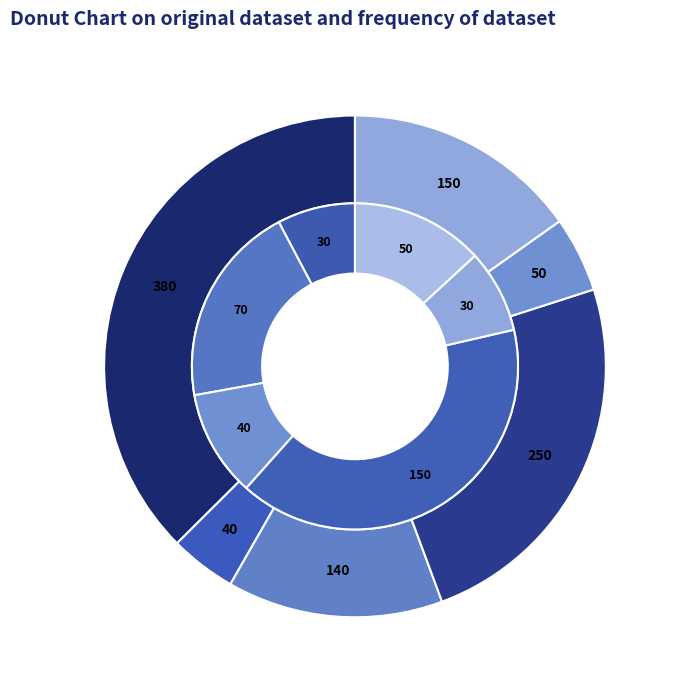

To the nearest percent, what is the difference between the Kybernetika and Neural Network World slice percentages?

4%